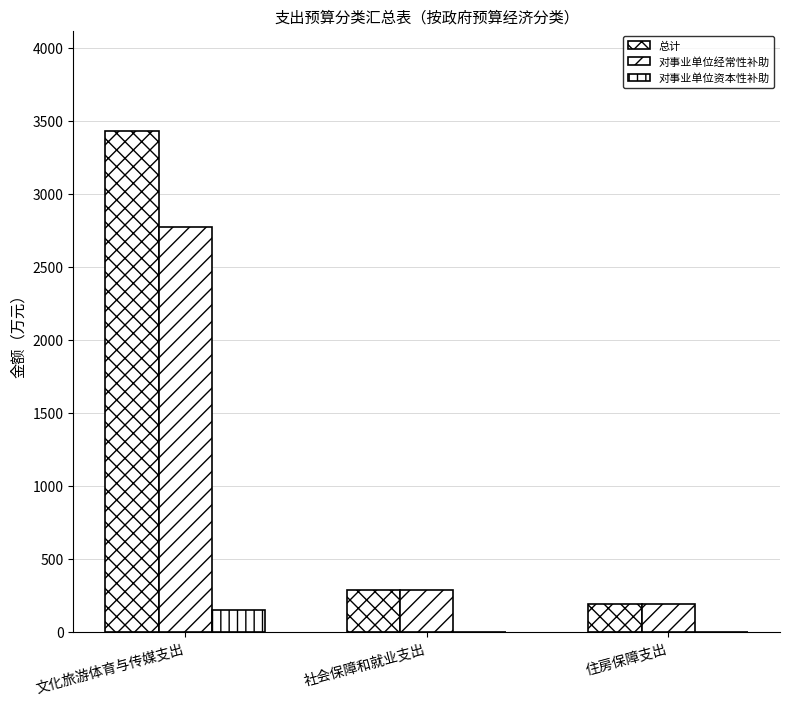

How many data points does each series have?

3